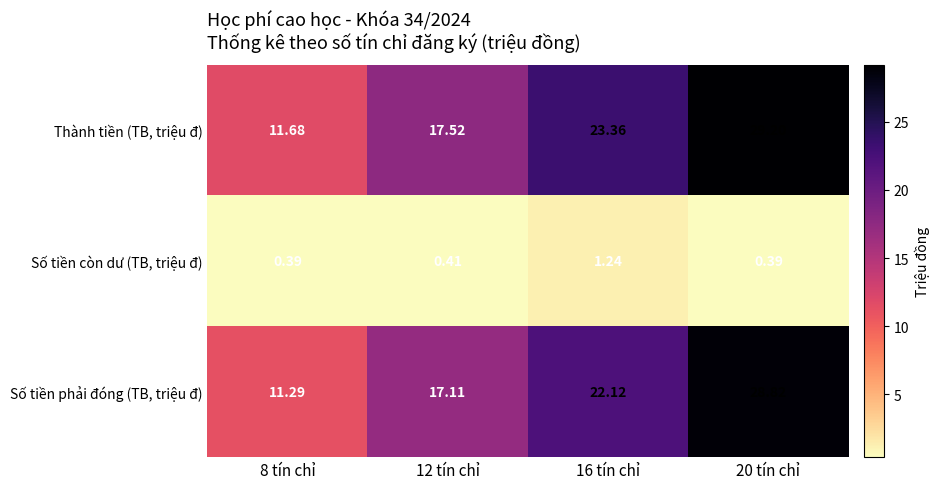

Is the value of Số tiền còn dư (TB, triệu đ) at 8 tín chỉ greater than the value of Số tiền phải đóng (TB, triệu đ) at 8 tín chỉ?

No